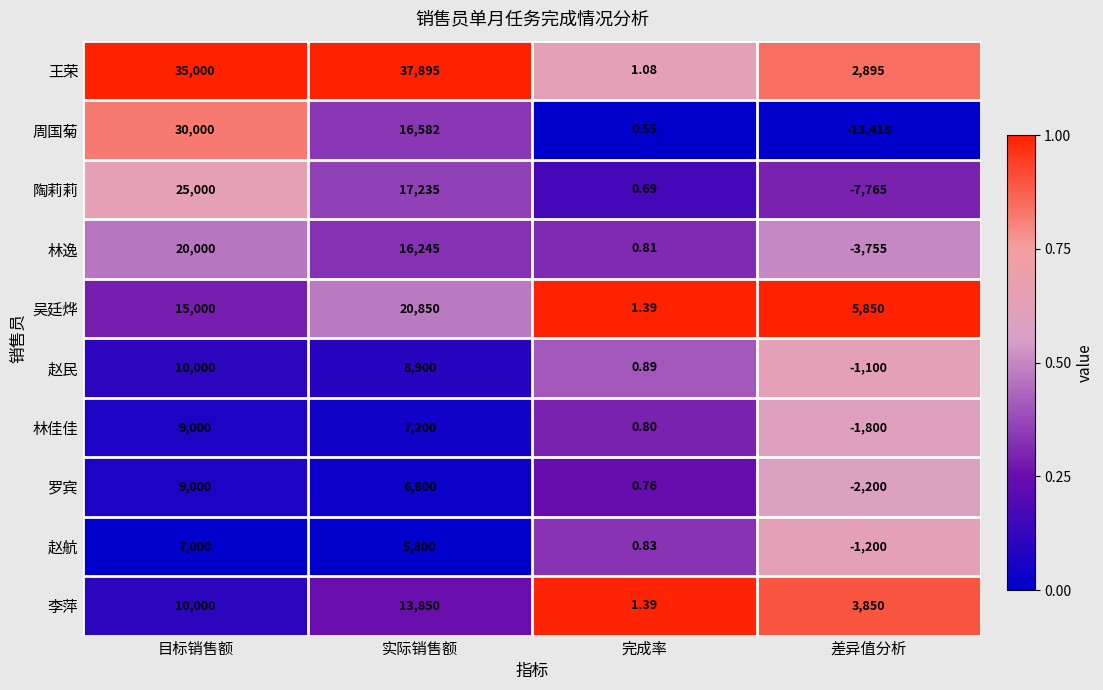

Rank the categories by 赵航 value from lowest to highest.

差异值分析, 完成率, 实际销售额, 目标销售额